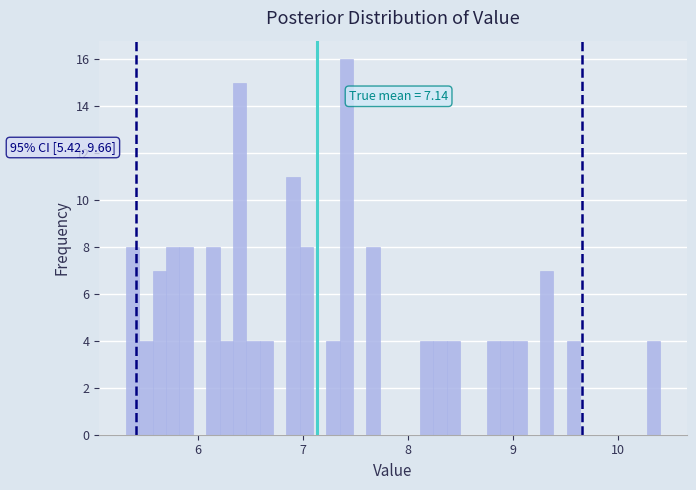

Around what value on the x-axis is the tallest bar? Give the approximate position of its centre, as read against the axis.

7.4